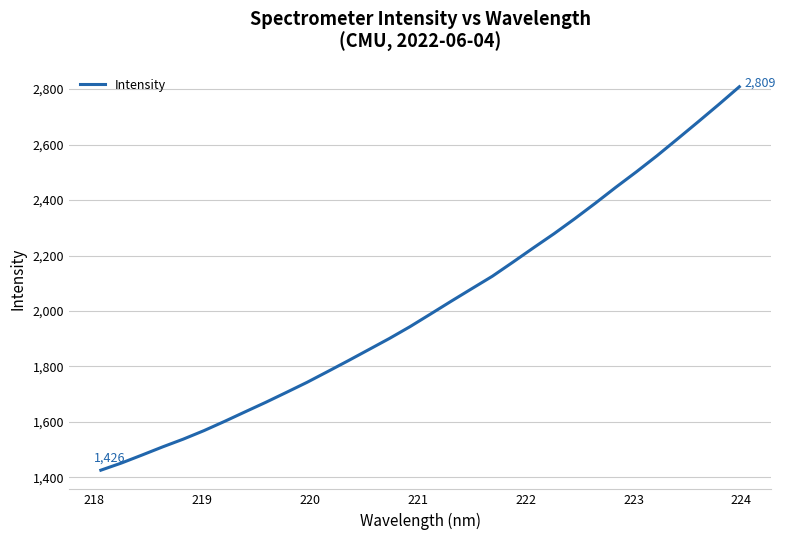

What is the difference between the maximum and minimum values?

1382.5